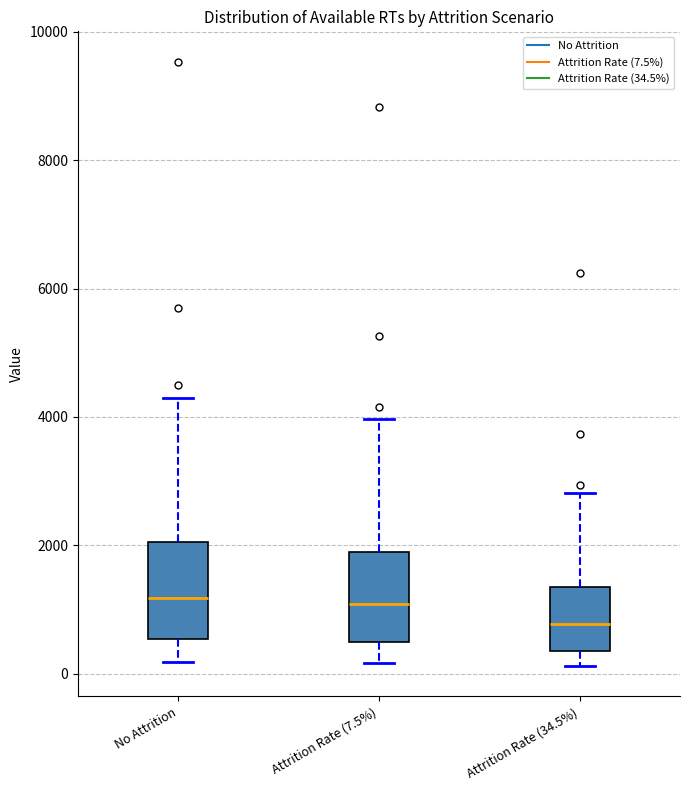

Reading left to right, read every box against the y-axis: the position of its median line, the range the box covers, and the ends of its whiskers. The values are not printed on the chart, so give them approximately, as read against the axis.

No Attrition: median 1200, box 600 to 2000, whiskers 200 to 4200
Attrition Rate (7.5%): median 1000, box 400 to 1800, whiskers 200 to 4000
Attrition Rate (34.5%): median 800, box 400 to 1400, whiskers 200 to 2800